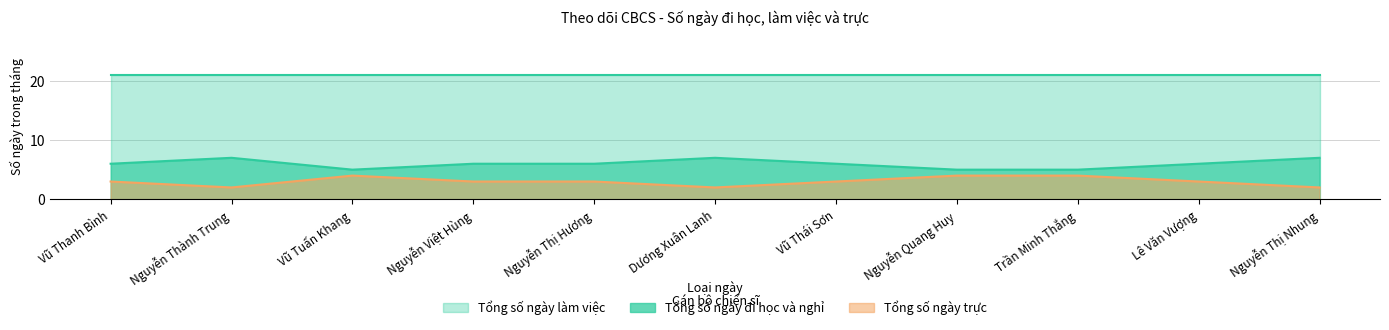

Is it true that Tổng số ngày trực equals 4 at Nguyễn Quang Huy?

True